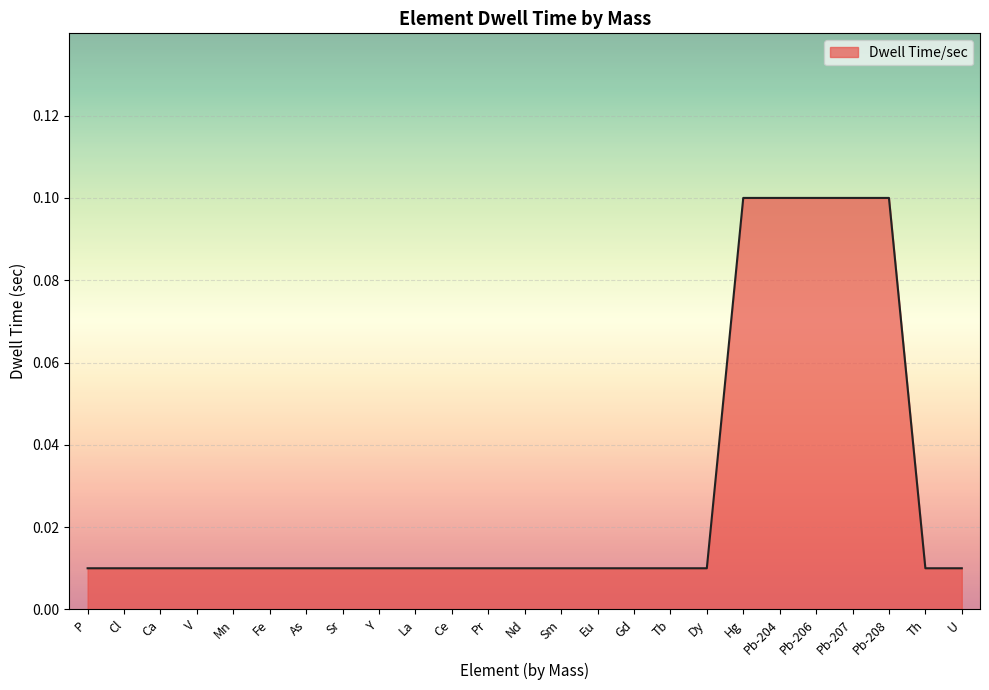

Between Fe and Pb-206, which is larger?

Pb-206